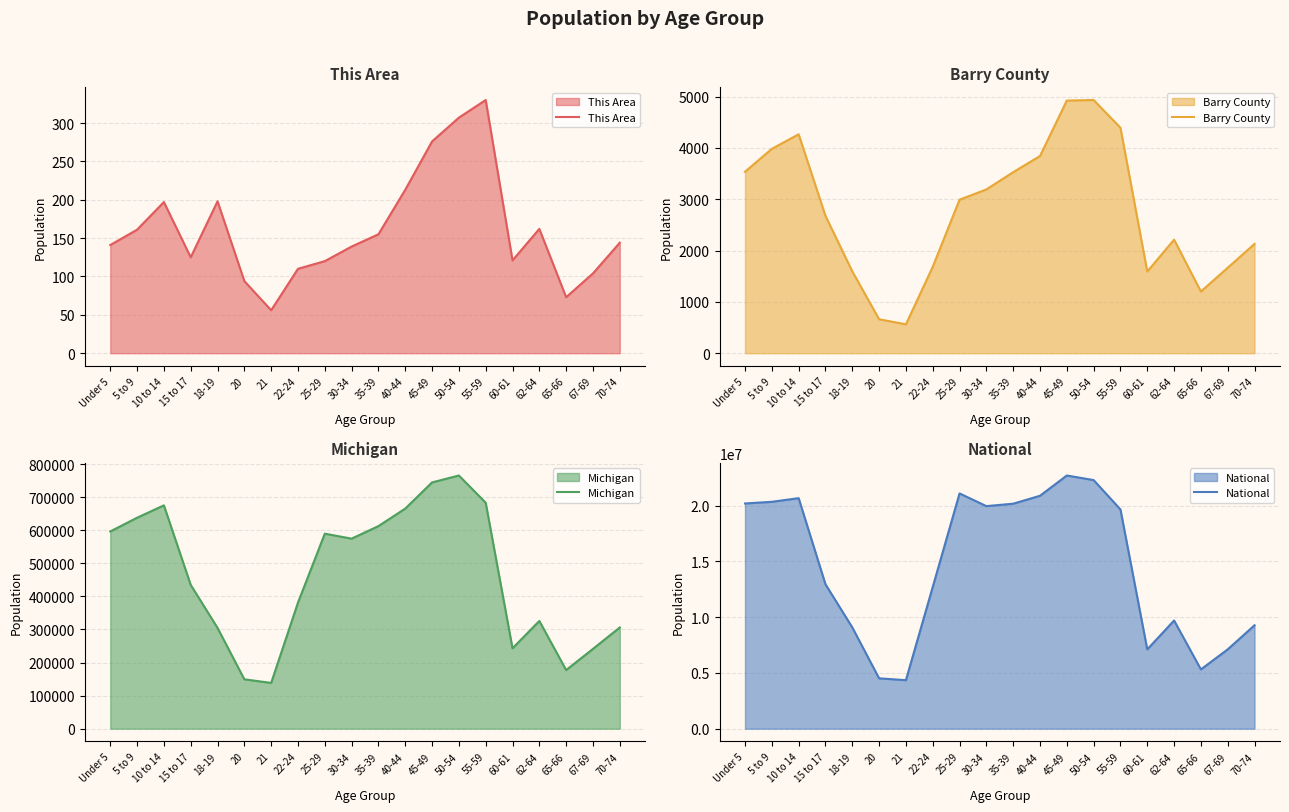

Where does the National series first go above 19664805?

Under 5